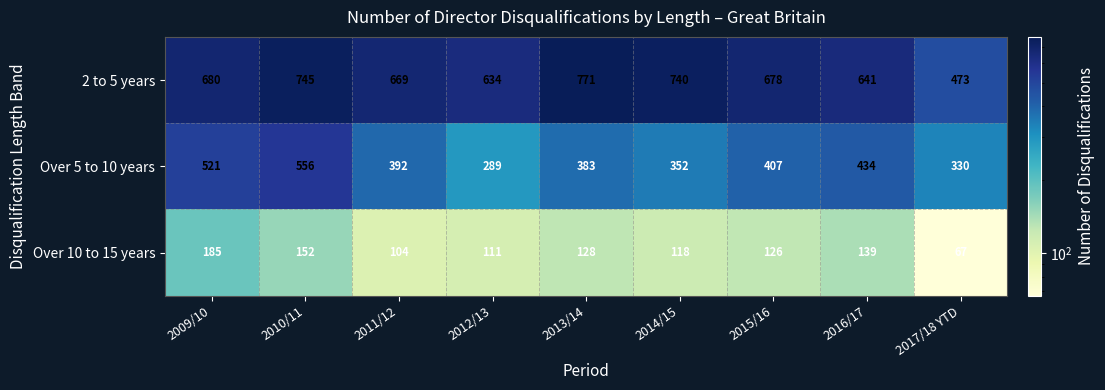

Which series has the widest spread of values?

2 to 5 years